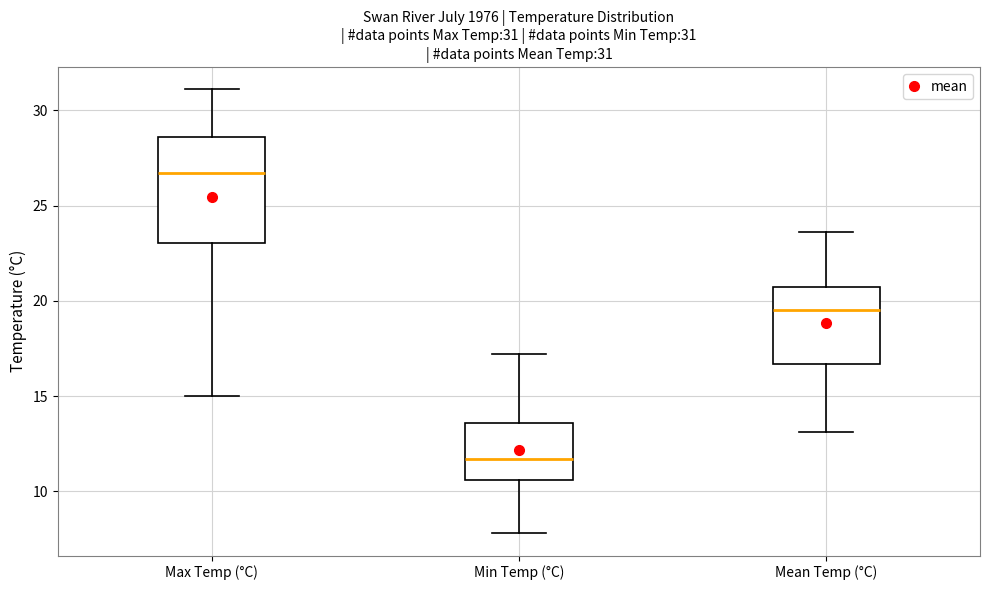

Which box is the tallest, from its lower edge to its upper edge?

Max Temp (°C)